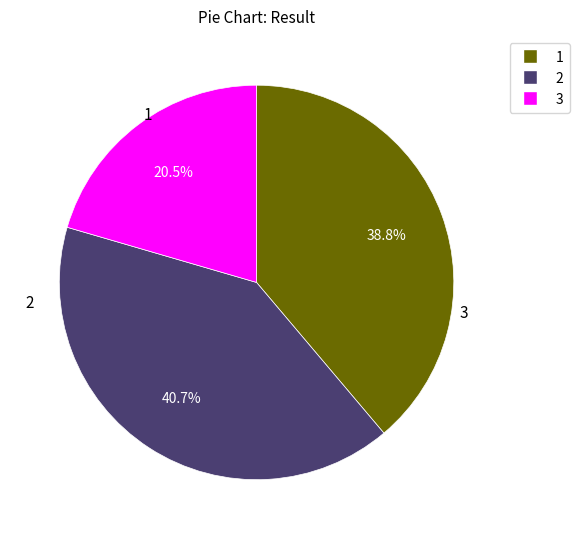

Count the number of slices in the pie.

3